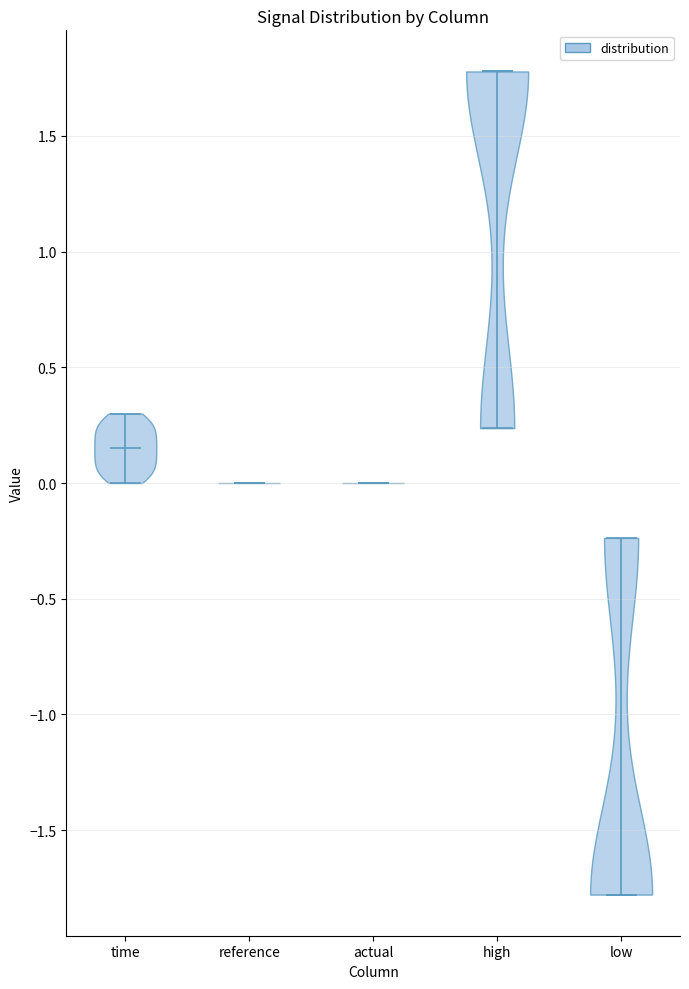

What is the lowest point the violin for time reaches on the y-axis? The values are not printed on the chart, so give them approximately, as read against the axis.

0.00